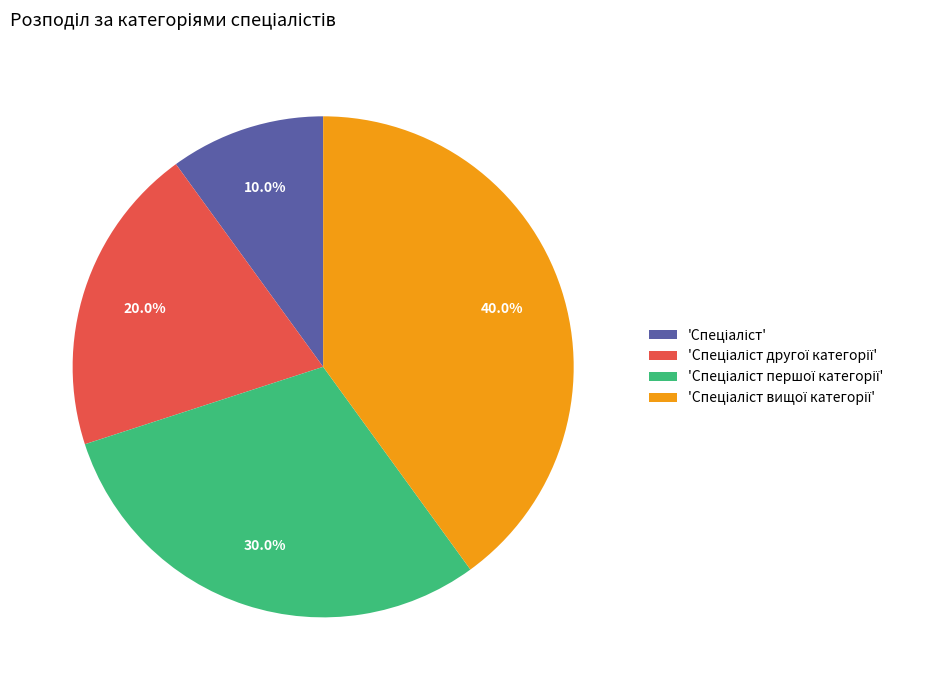

Is there any slice that represents more than half of the pie?

No